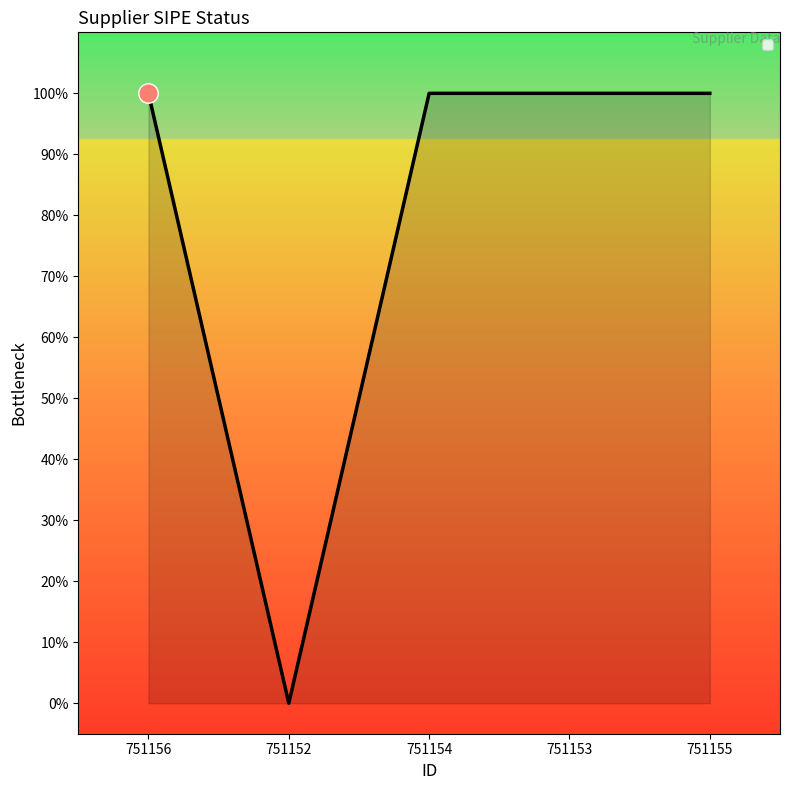

What is the label of the 4th point from the left?

751153